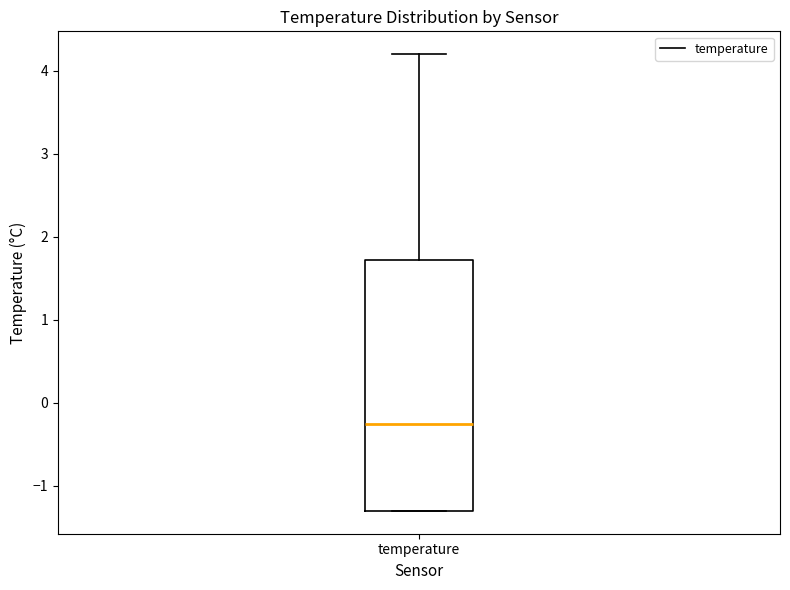

Read this box plot against the y-axis: the position of the median line, the range covered by the box, and the ends of both whiskers. The values are not printed on the chart, so give them approximately, as read against the axis.

median -0.2, box -1.3 to 1.7, whiskers -1.3 to 4.2